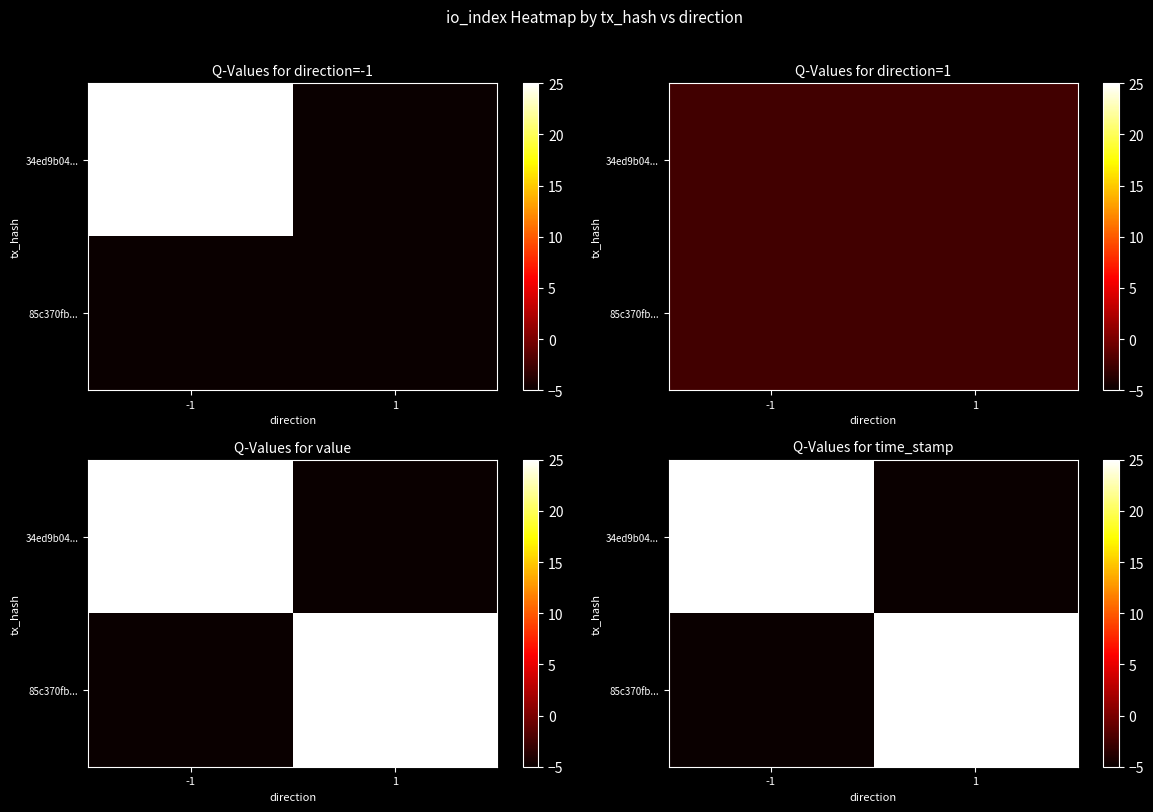

Which category has the highest value across all series?

-1